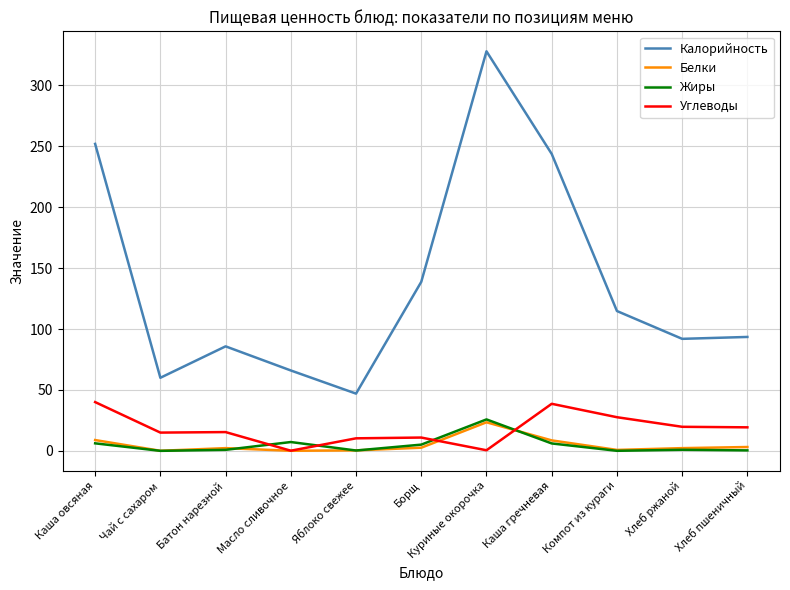

Which series has the widest spread of values?

Калорийность